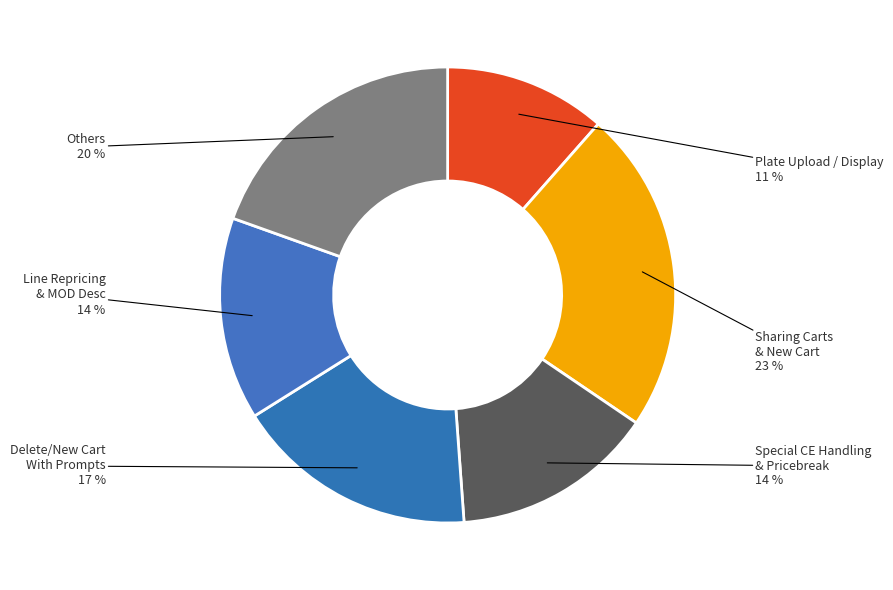

How many segments does this pie chart have?

6